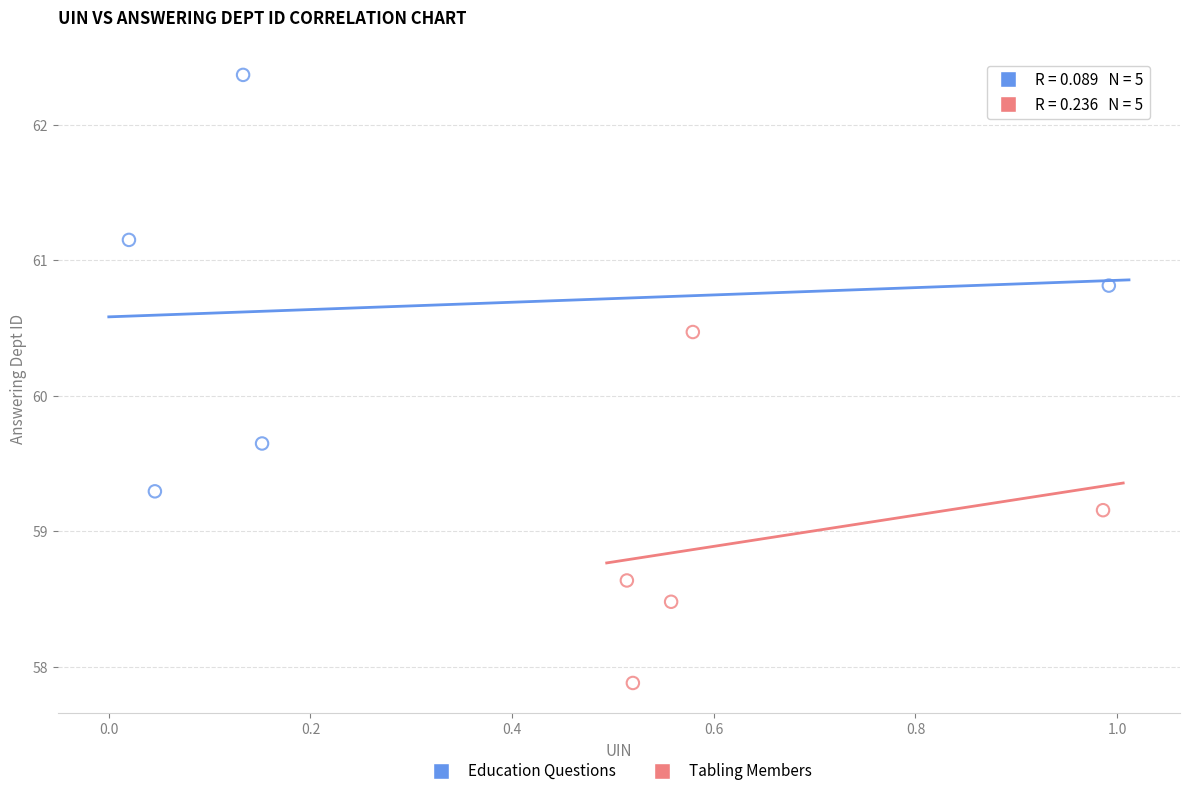

Which series reaches the minimum Y coordinate?

Tabling Members